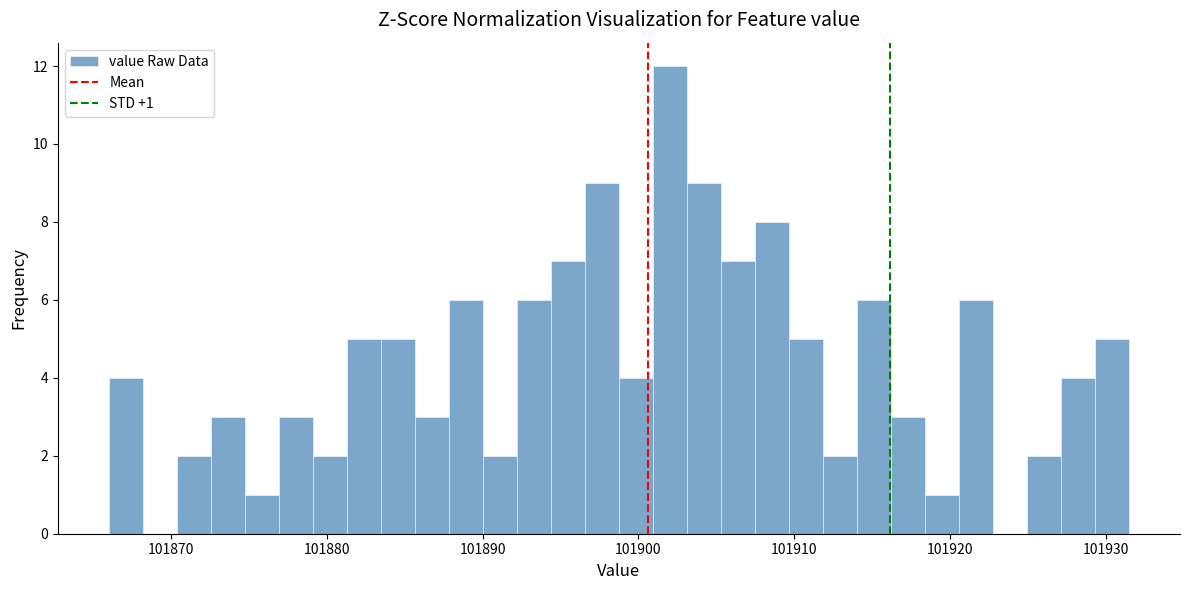

Around what value on the x-axis is the tallest bar? Give the approximate position of its centre, as read against the axis.

101902